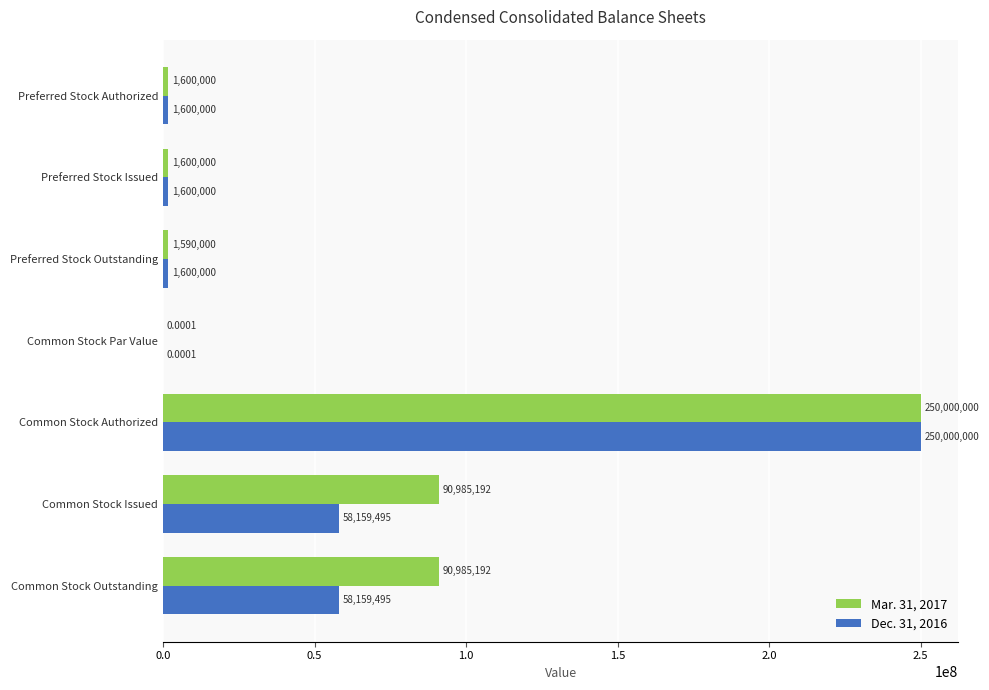

How many series are shown in this chart?

2